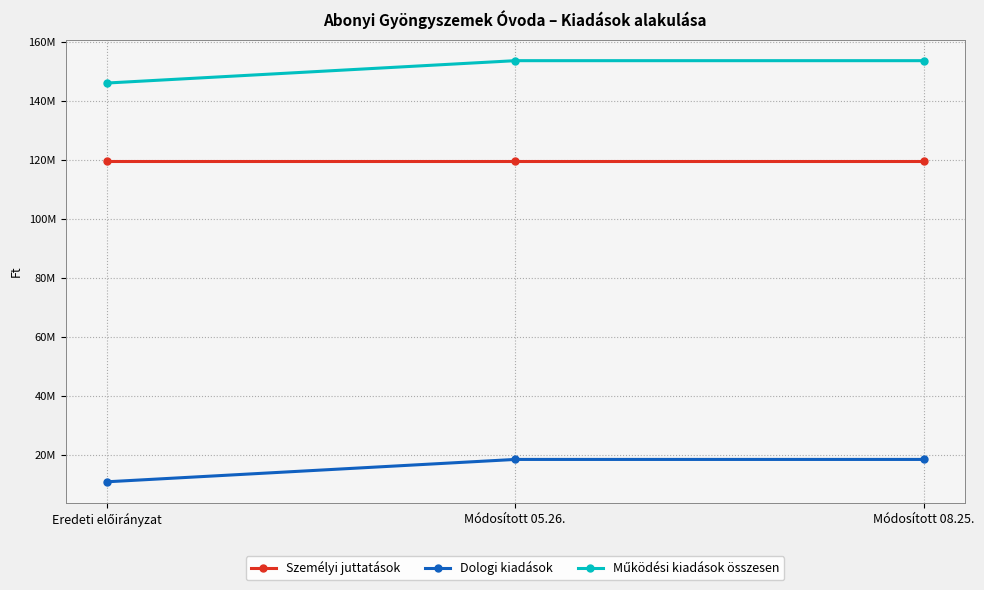

What is the minimum value shown in the chart?

10954004